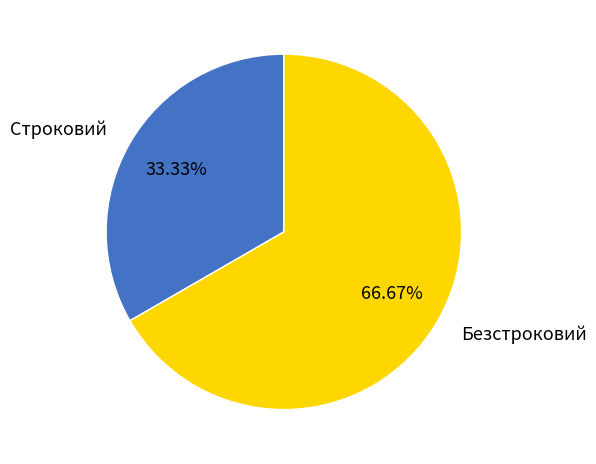

How many slices are in this pie chart?

2